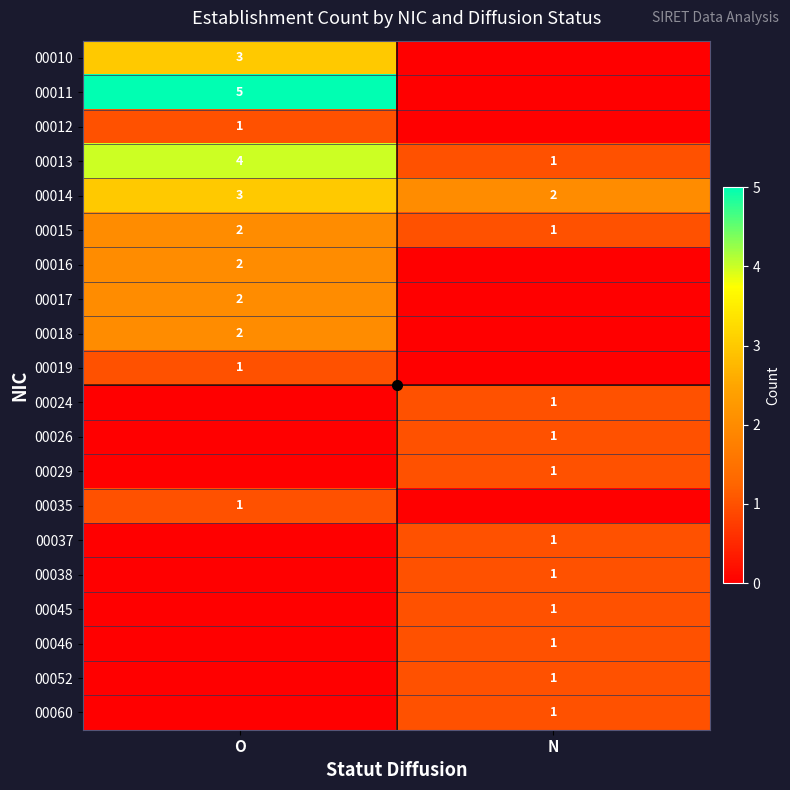

Is the value of 00024 at N greater than the value of 00013 at O?

No